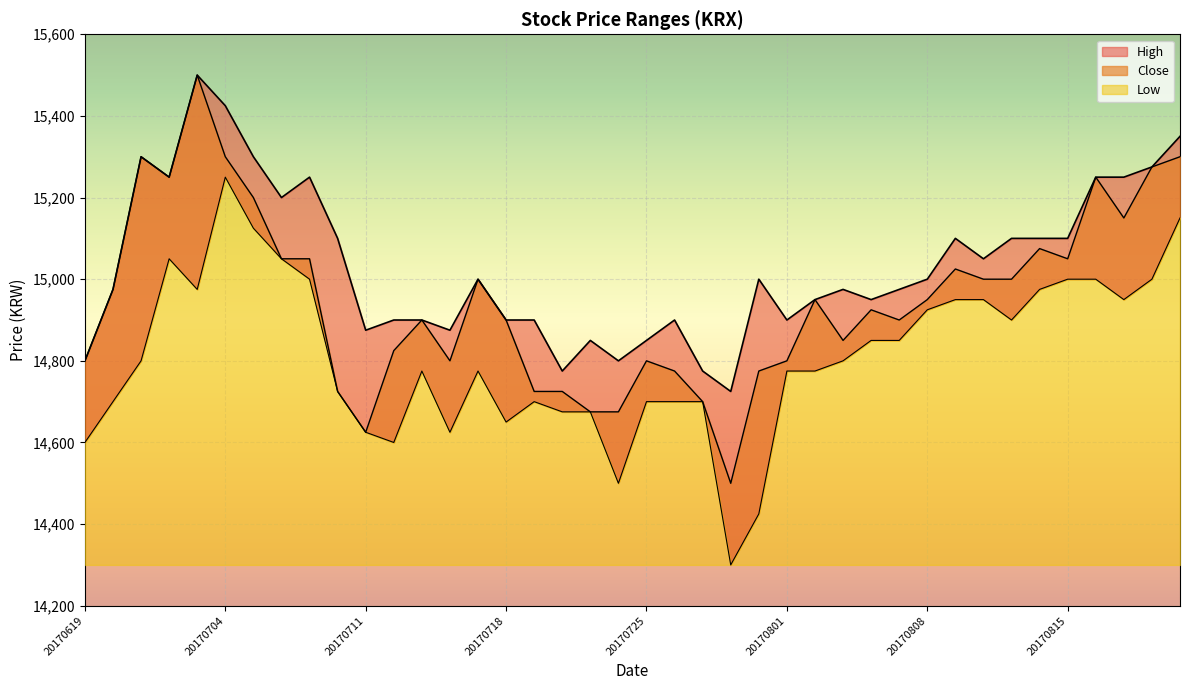

What are all the series names shown in the legend?

High, Close, Low